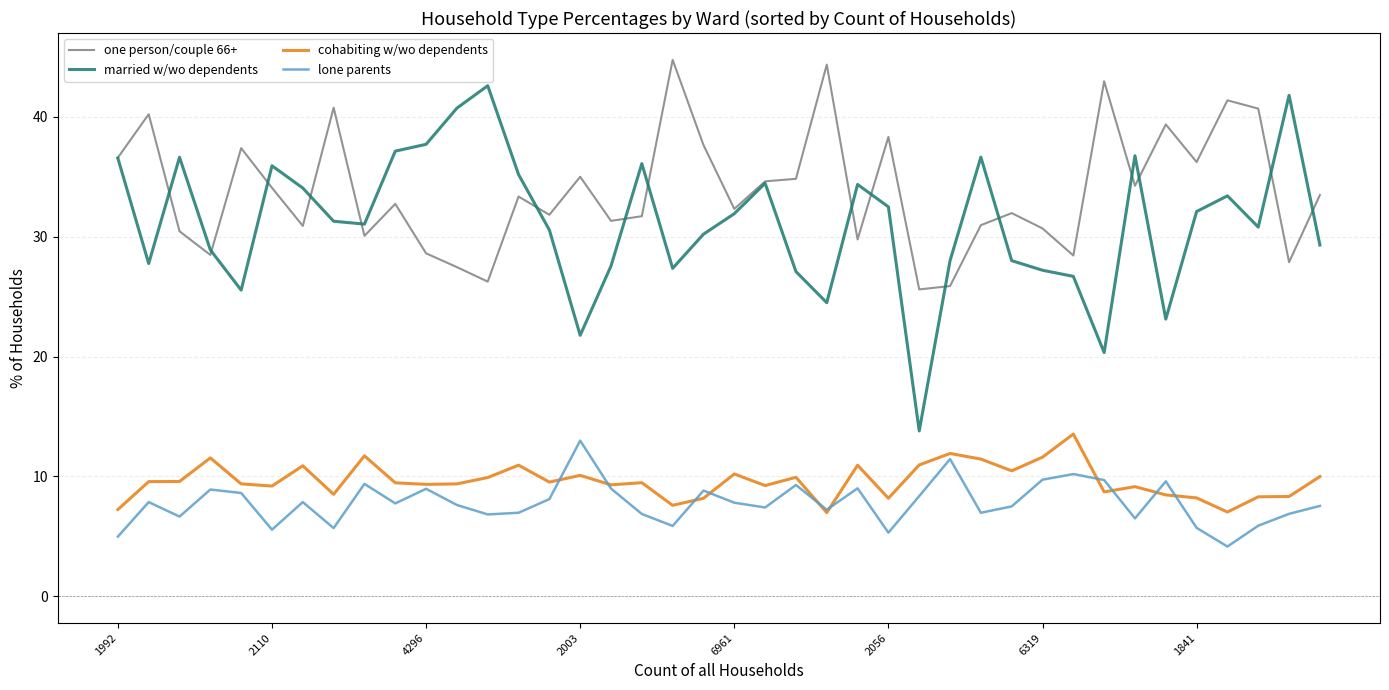

What is the average value of the one person/couple 66+ series?

33.8